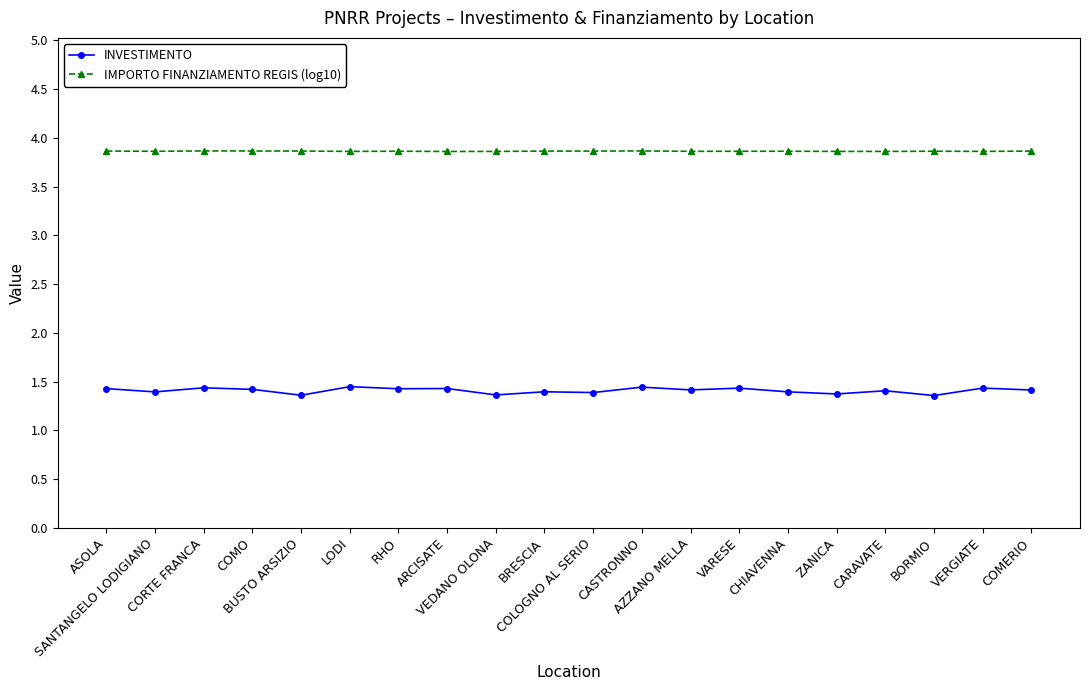

Is this an area chart (filled region under the line)?

No